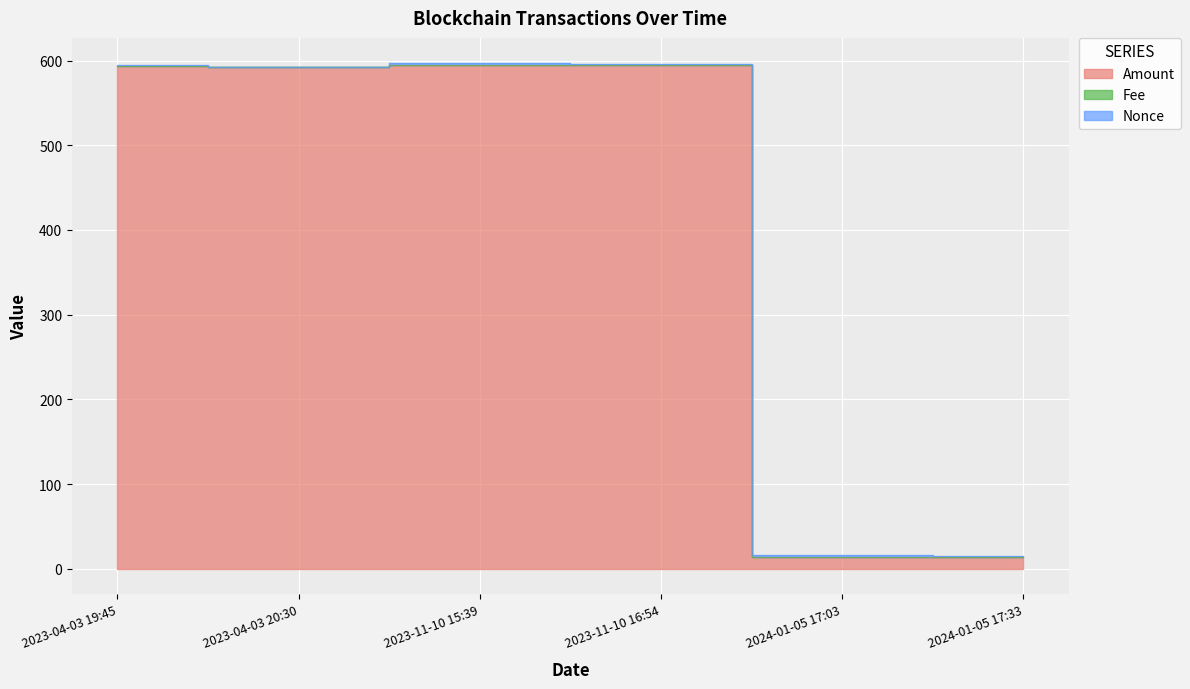

Reading right to left, transcribe all the data shown in this chart.

Amount: 2024-01-05 17:33=13.4	2024-01-05 17:03=13.5	2023-11-10 16:54=594.6	2023-11-10 15:39=594.7	2023-04-03 20:30=592.5	2023-04-03 19:45=593.5
Fee: 2024-01-05 17:33=0.1	2024-01-05 17:03=0.2	2023-11-10 16:54=0.1	2023-11-10 15:39=0.2	2023-04-03 20:30=0.0	2023-04-03 19:45=0.0
Nonce: 2024-01-05 17:33=2.0	2024-01-05 17:03=3.0	2023-11-10 16:54=1.0	2023-11-10 15:39=2.0	2023-04-03 20:30=0.0	2023-04-03 19:45=1.0